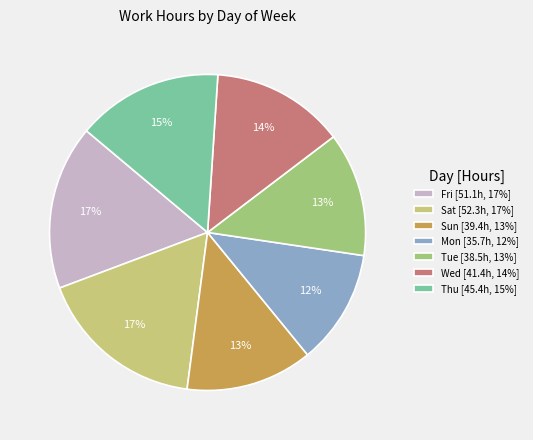

Count the number of slices in the pie.

7